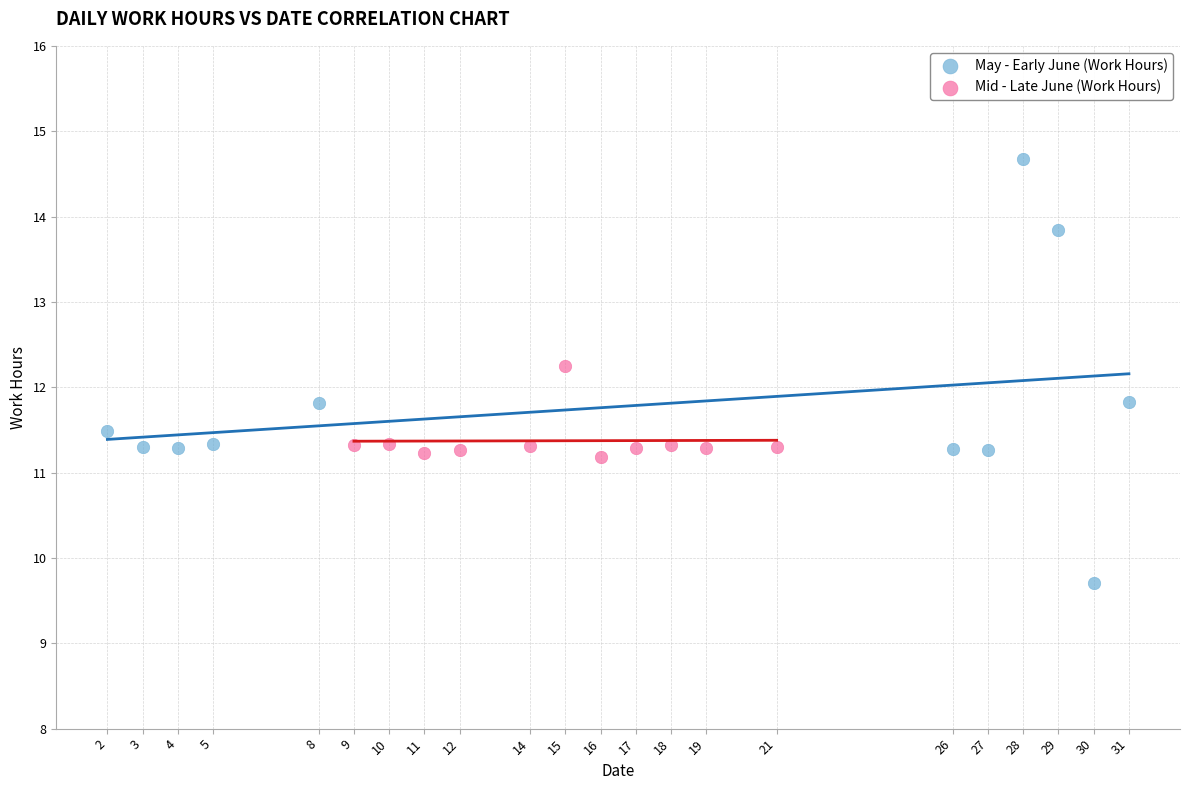

Which series contains the lowest Y value?

May - Early June (Work Hours)